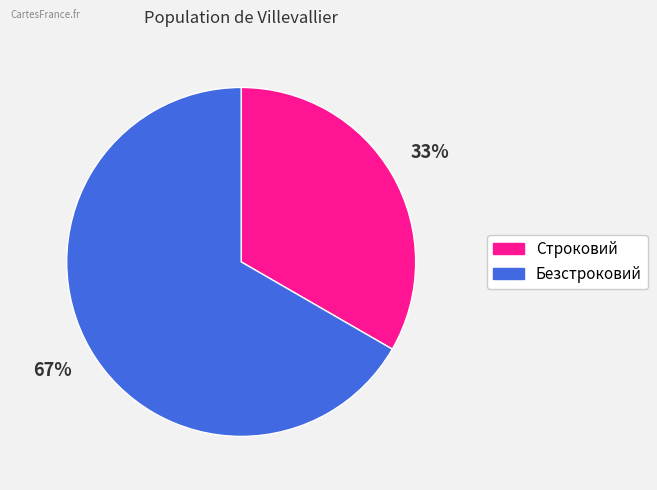

Which category has the smallest portion of the pie?

Строковий